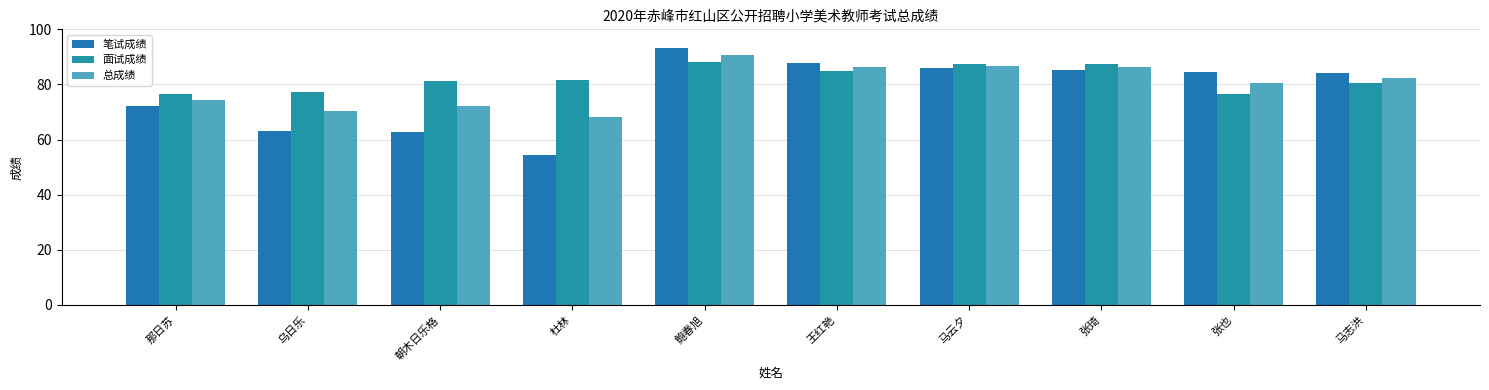

Reading left to right, transcribe all the data shown in this chart.

笔试成绩: 那日苏=72.1	乌日乐=63.1	朝木日乐格=62.9	杜林=54.5	鲍春旭=93.2	王红艳=87.8	马云夕=86.0	张琦=85.3	张也=84.4	马志洪=84.1
面试成绩: 那日苏=76.5	乌日乐=77.3	朝木日乐格=81.2	杜林=81.6	鲍春旭=88.2	王红艳=85.0	马云夕=87.3	张琦=87.3	张也=76.7	马志洪=80.6
总成绩: 那日苏=74.3	乌日乐=70.2	朝木日乐格=72.0	杜林=68.0	鲍春旭=90.7	王红艳=86.4	马云夕=86.7	张琦=86.3	张也=80.5	马志洪=82.4